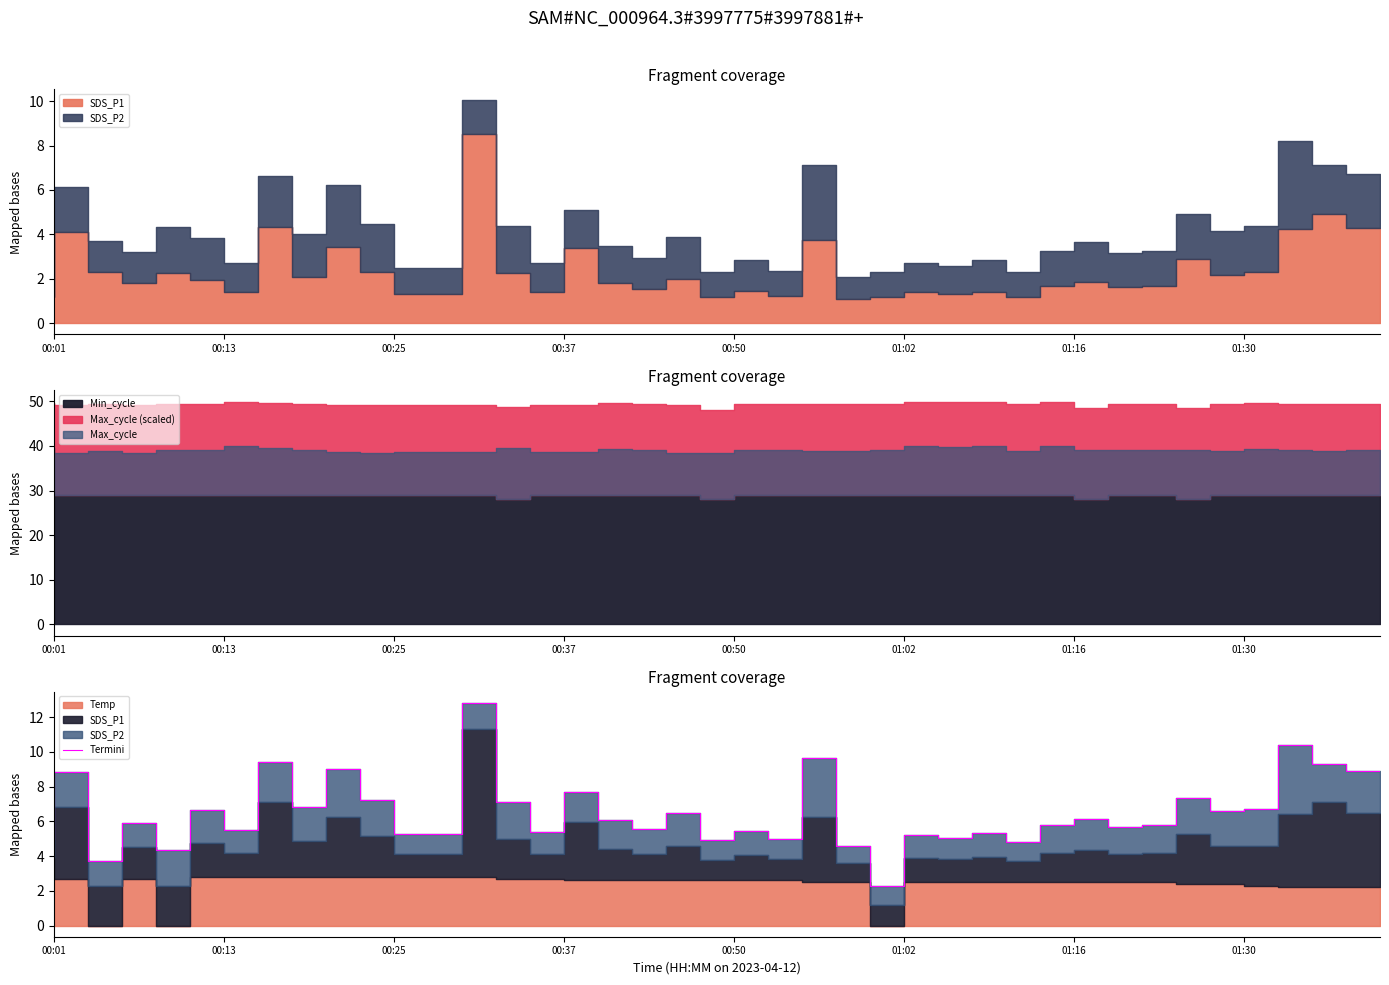

True or false: the data shows 6.1 at 17.

True